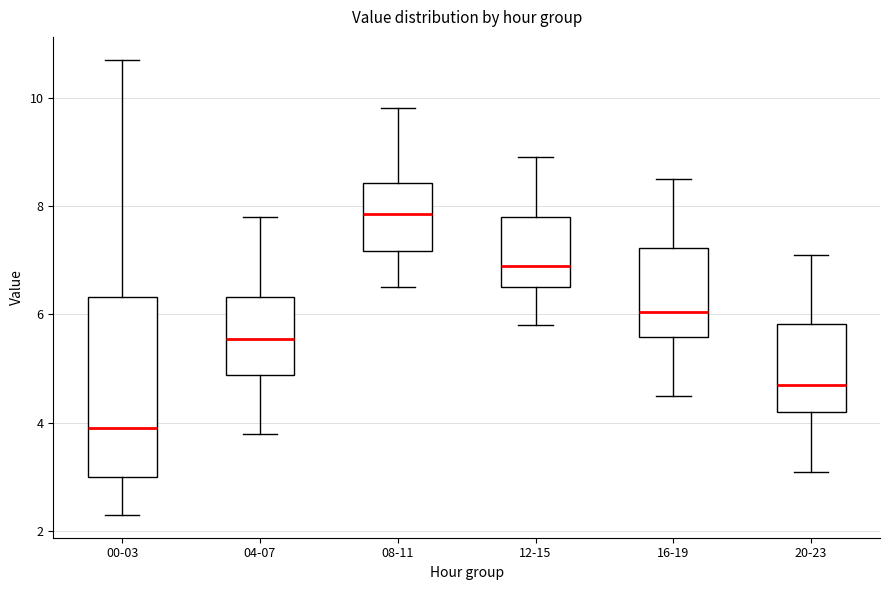

Reading left to right, read every box against the y-axis: the position of its median line, the range the box covers, and the ends of its whiskers. The values are not printed on the chart, so give them approximately, as read against the axis.

00-03: median 4.0, box 3.0 to 6.4, whiskers 2.4 to 10.8
04-07: median 5.6, box 4.8 to 6.4, whiskers 3.8 to 7.8
08-11: median 7.8, box 7.2 to 8.4, whiskers 6.6 to 9.8
12-15: median 7.0, box 6.6 to 7.8, whiskers 5.8 to 9.0
16-19: median 6.0, box 5.6 to 7.2, whiskers 4.6 to 8.6
20-23: median 4.8, box 4.2 to 5.8, whiskers 3.2 to 7.2